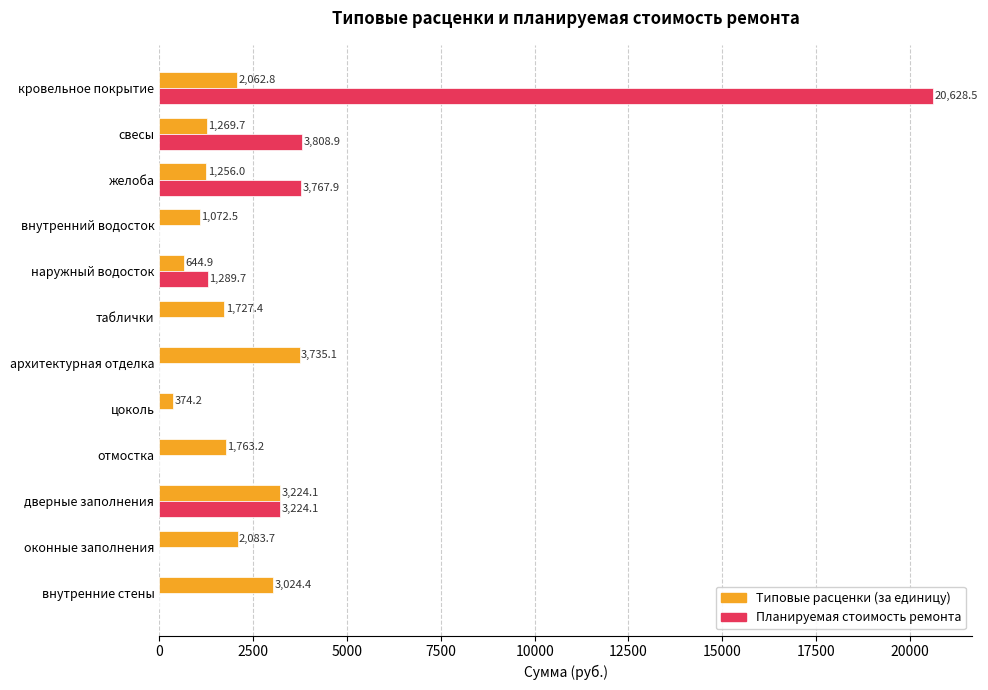

Which category has the highest value in the Планируемая стоимость ремонта series?

кровельное покрытие